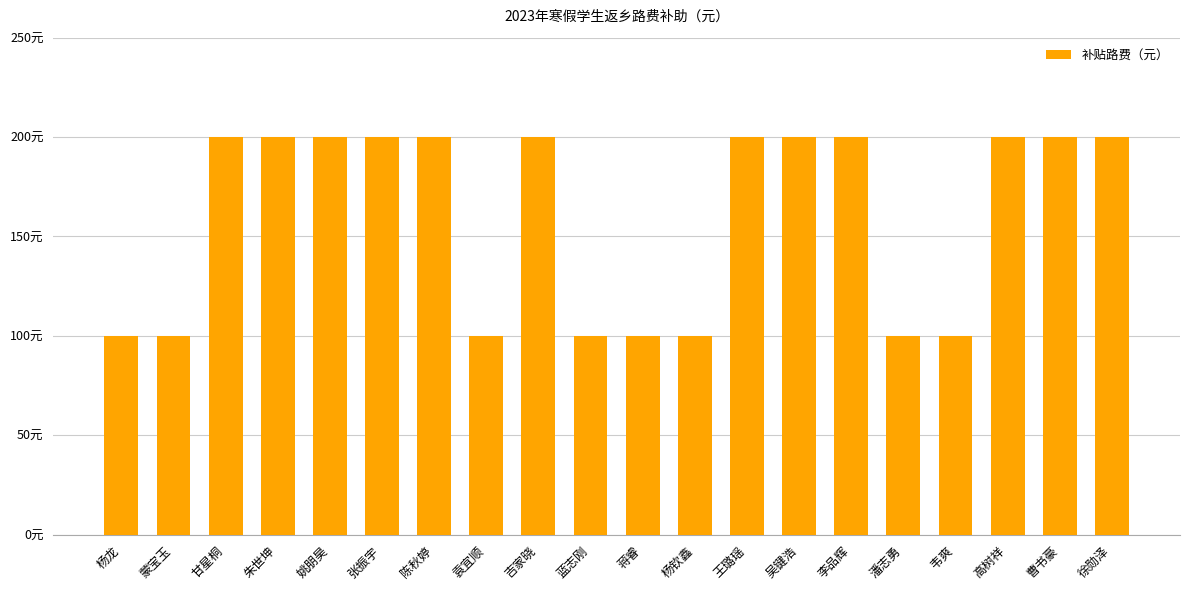

Which category has the lowest value across all series?

杨龙